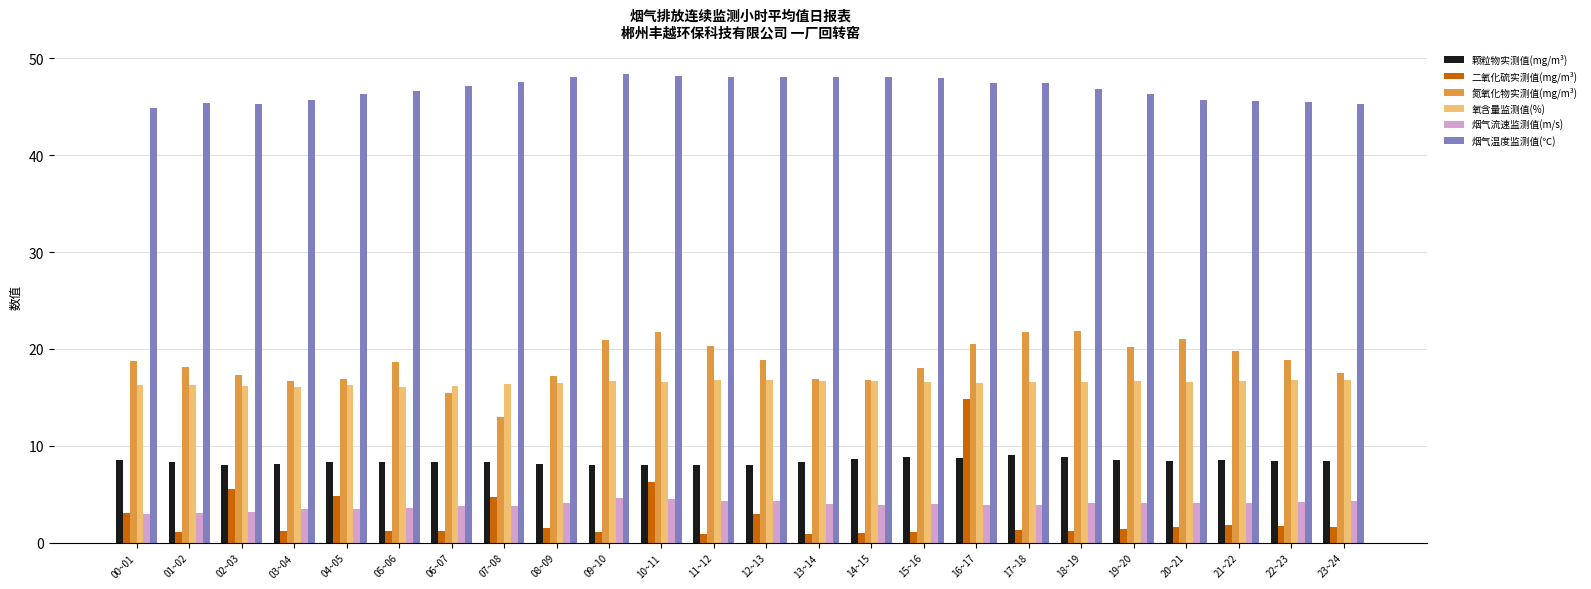

What is the difference between the highest and lowest values at 00~01?

41.8